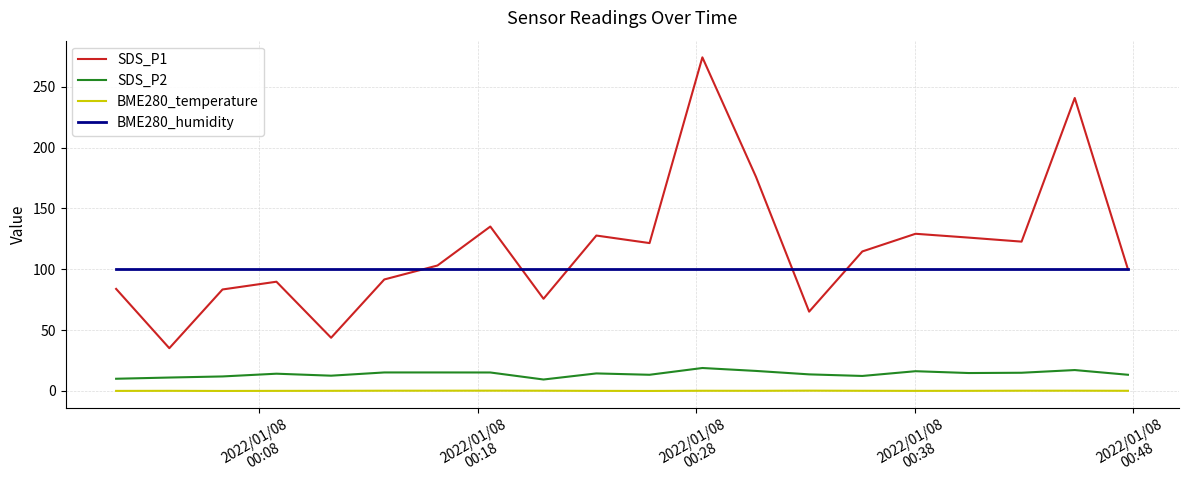

How many series are shown in this chart?

4